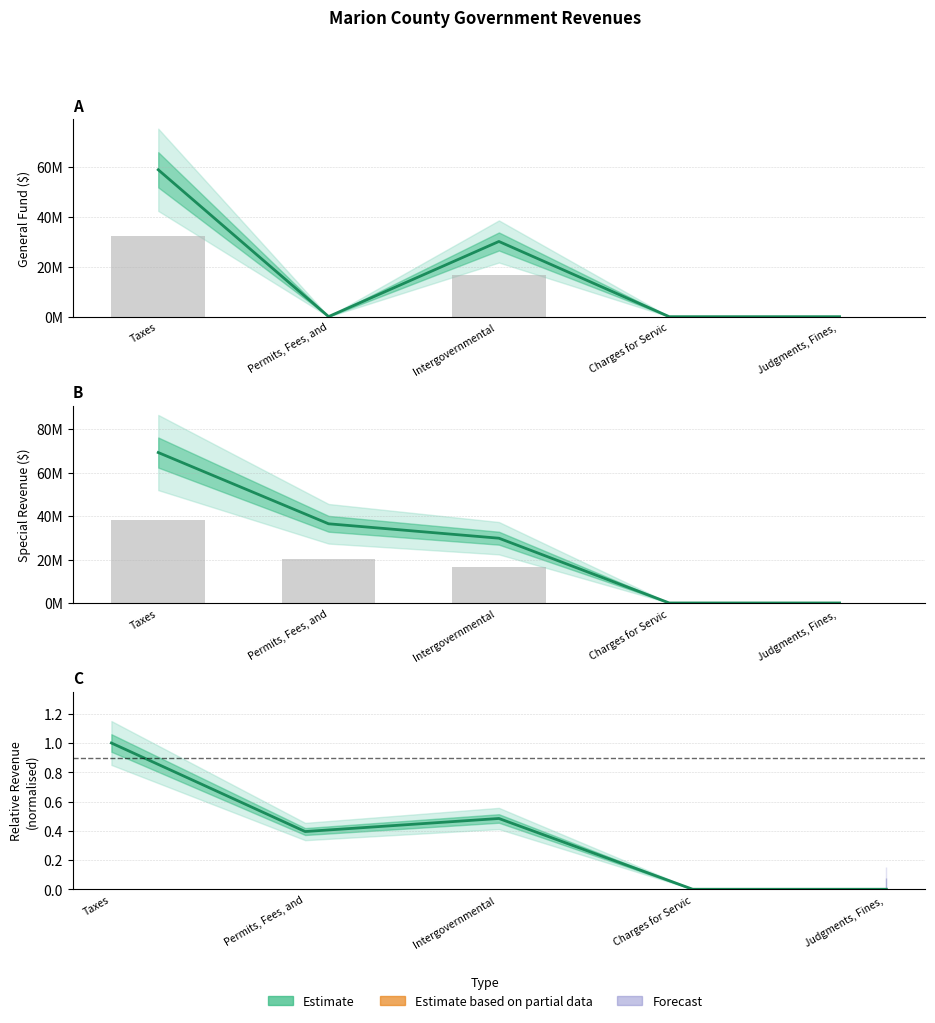

List the labels in order of value, smallest first.

Charges for Servic, Judgments, Fines, , Permits, Fees, and, Intergovernmental , Taxes